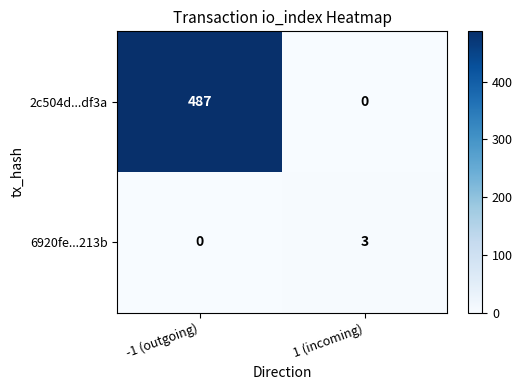

Reading left to right, list all the values displayed in this chart.

2c504d...df3a: -1 (outgoing)=487	1 (incoming)=0
6920fe...213b: -1 (outgoing)=0	1 (incoming)=3